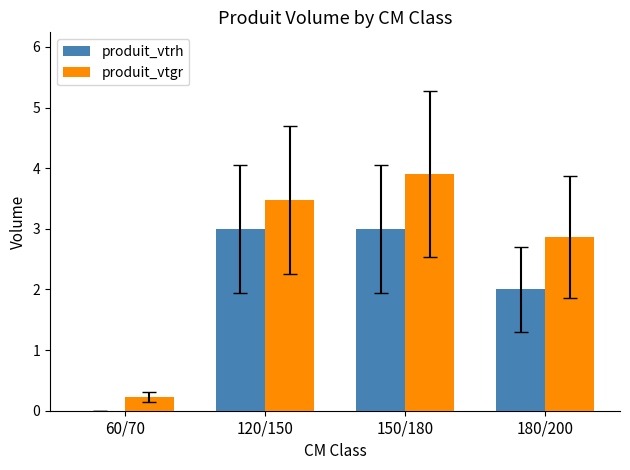

What is the highest value of the produit_vtgr series?

3.9